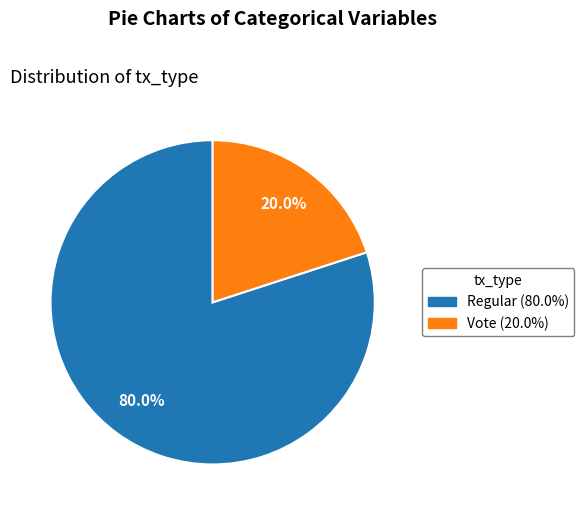

Rank the categories by value from highest to lowest.

Regular, Vote